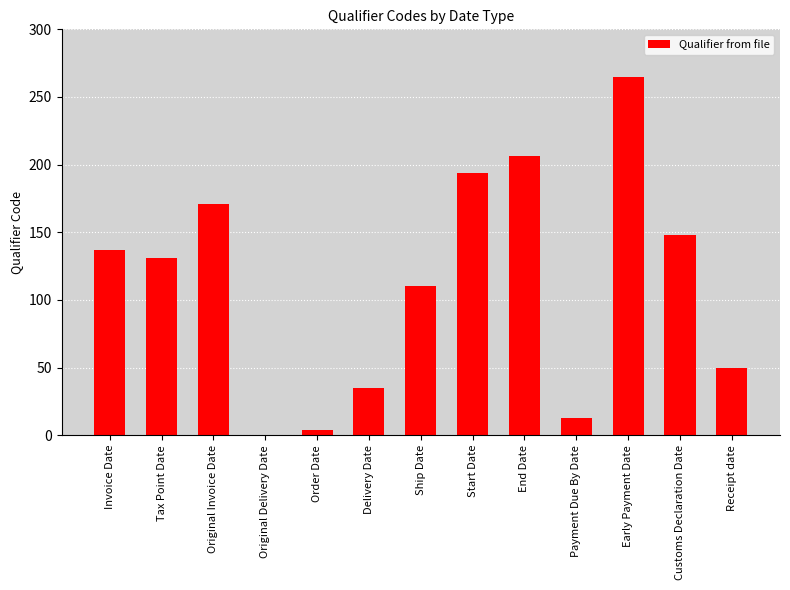

Reading left to right, list all the values displayed in this chart.

137	131	171	0	4	35	110	194	206	13	265	148	50